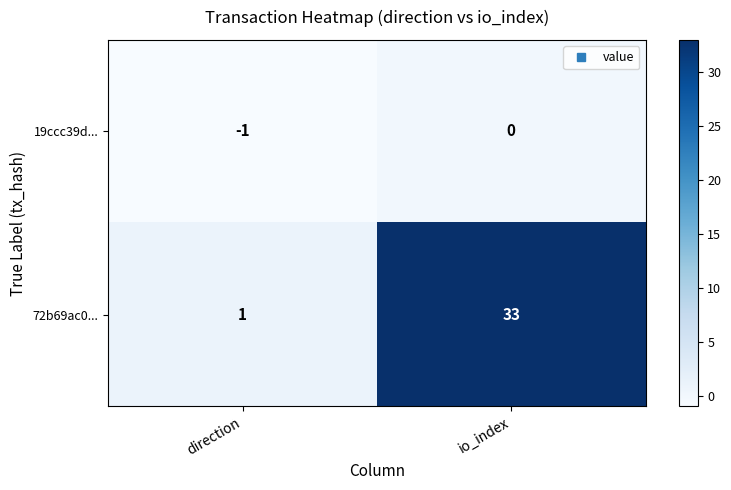

At direction, list the series in order from smallest to largest.

19ccc39d..., 72b69ac0...